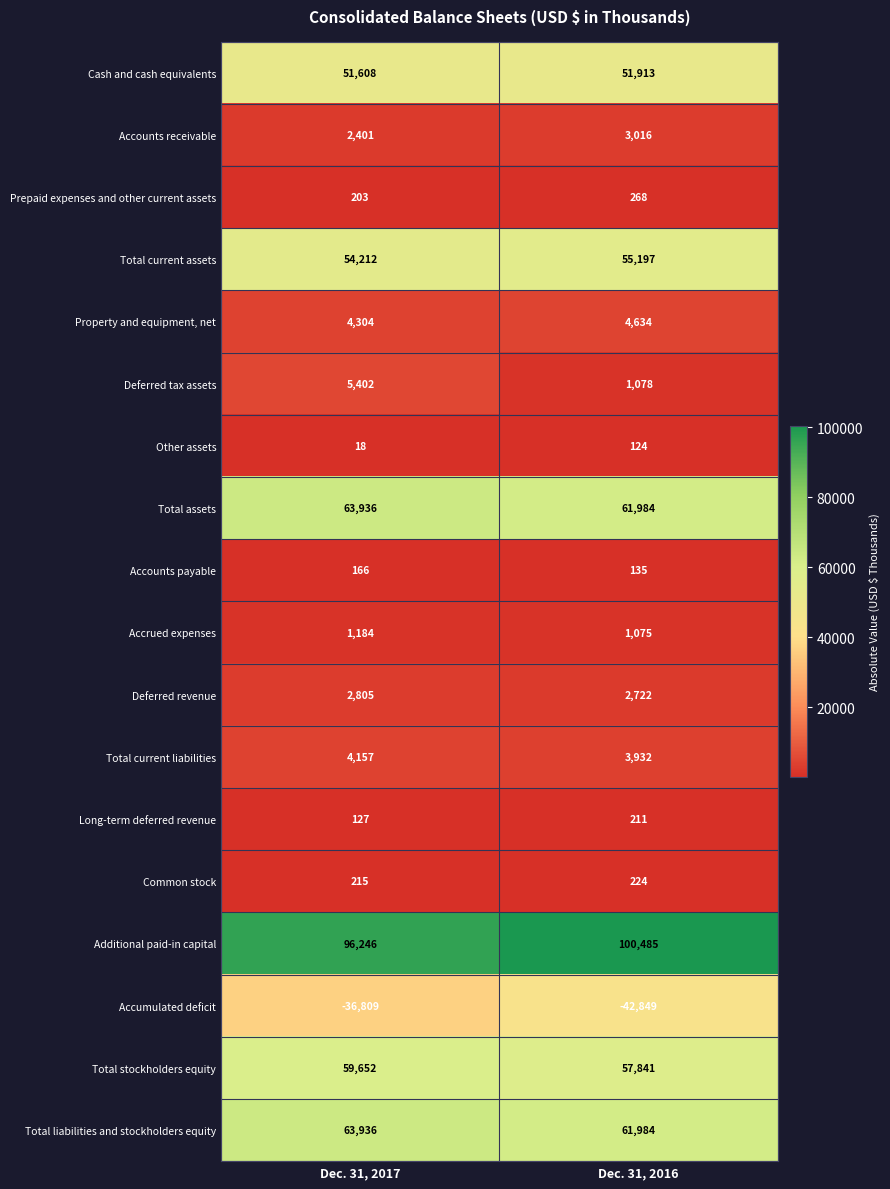

Which series changed the most between Dec. 31, 2017 and Dec. 31, 2016?

Accumulated deficit